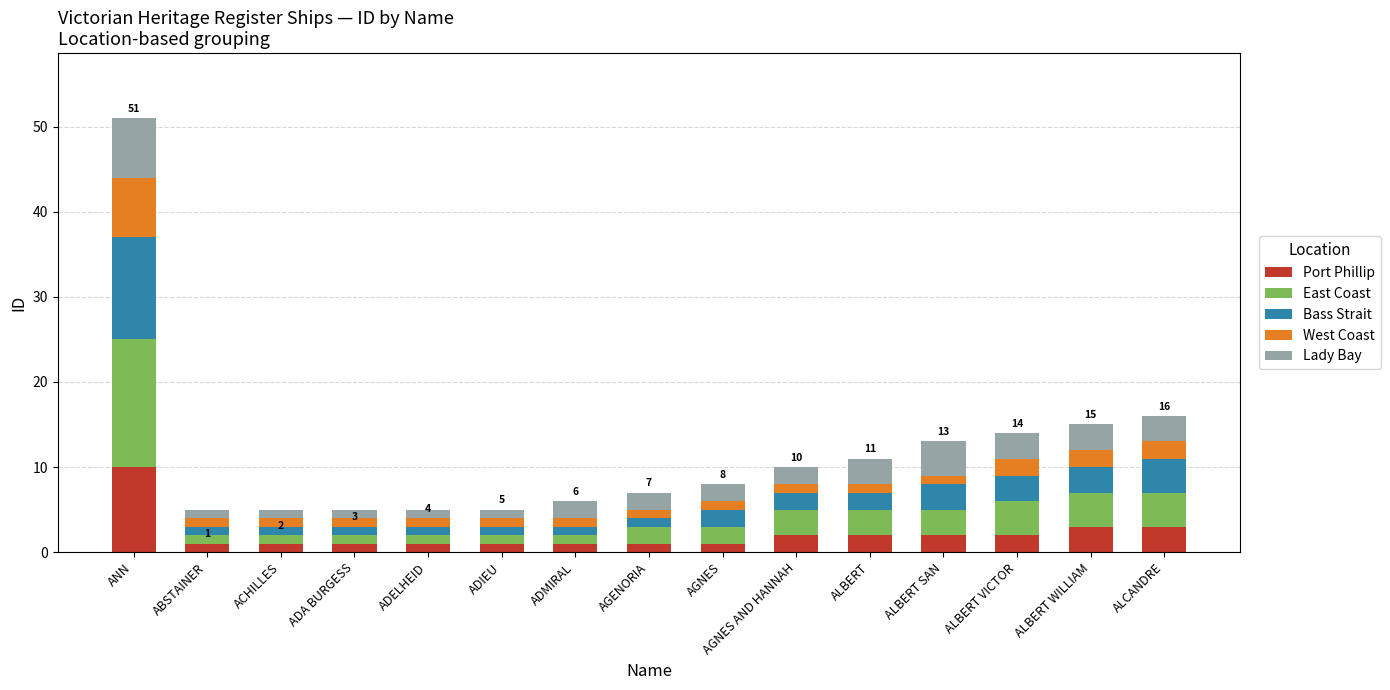

Does the chart contain any negative values?

No